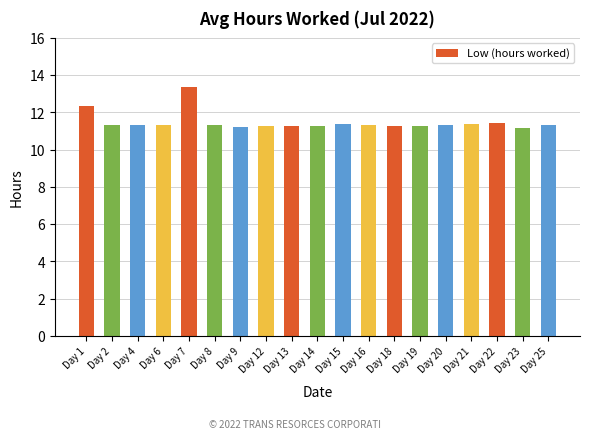

Are the bars grouped side by side (vs. stacked)?

No